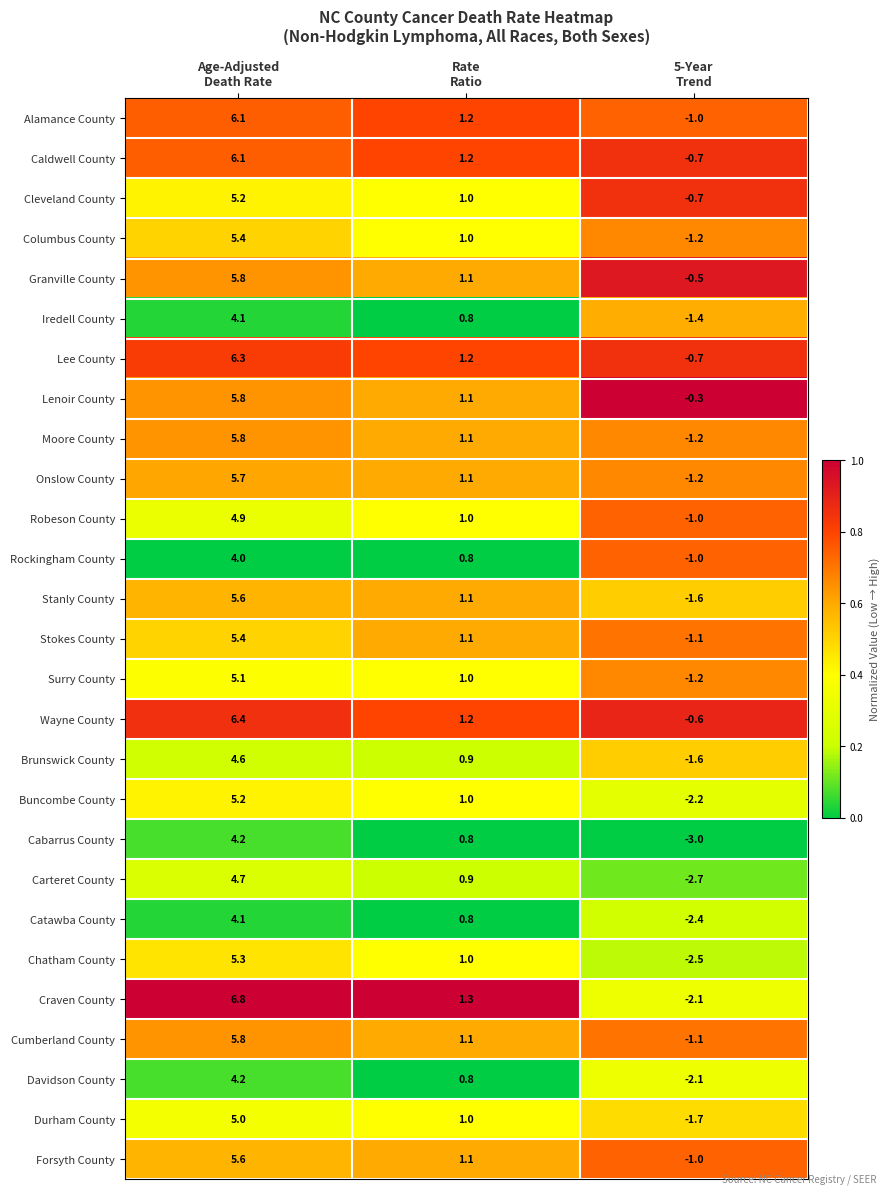

How many data points does each series have?

3